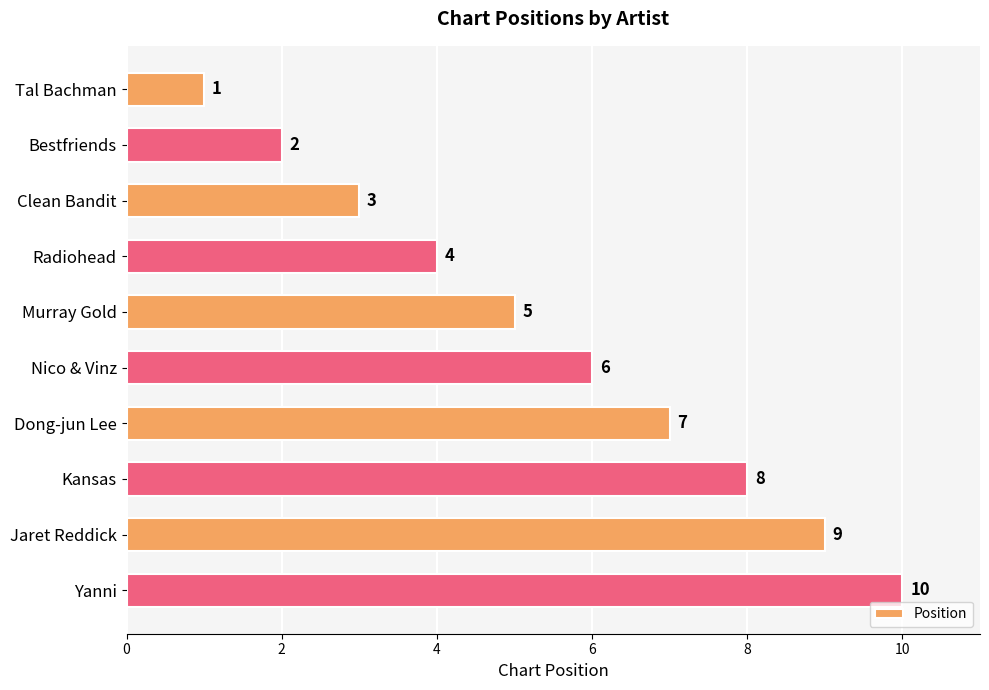

Approximately how many times larger is the value at Bestfriends compared to Radiohead?

0.5